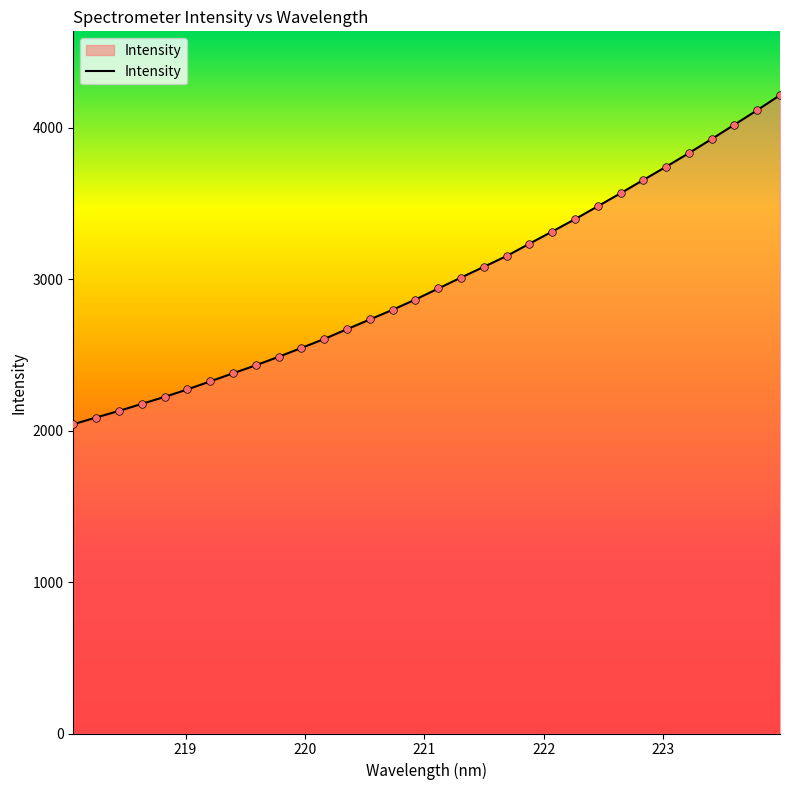

What is the smallest value displayed?

2042.4